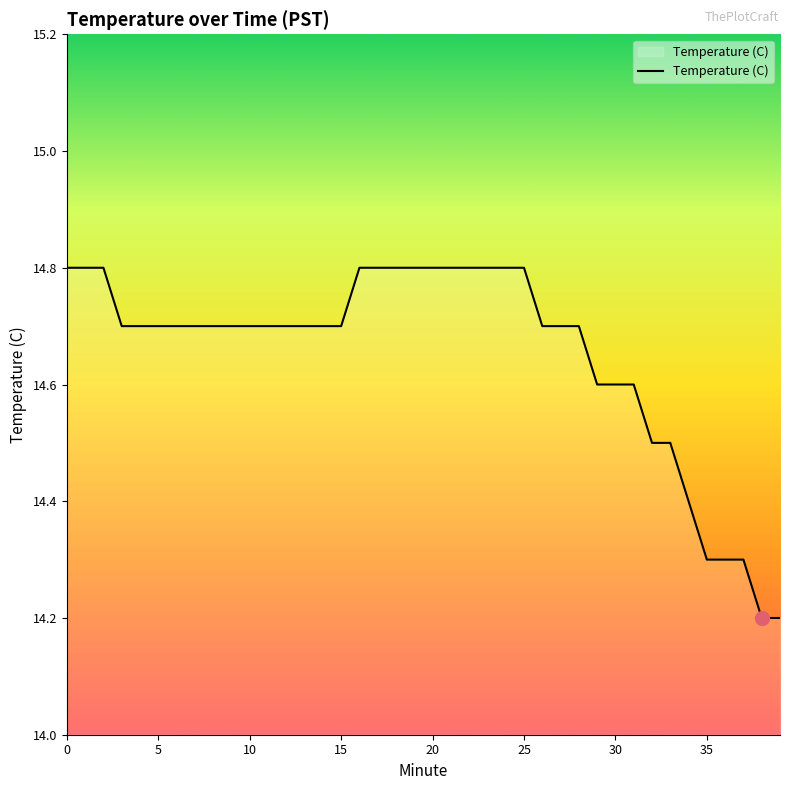

What is the greatest value displayed?

14.8